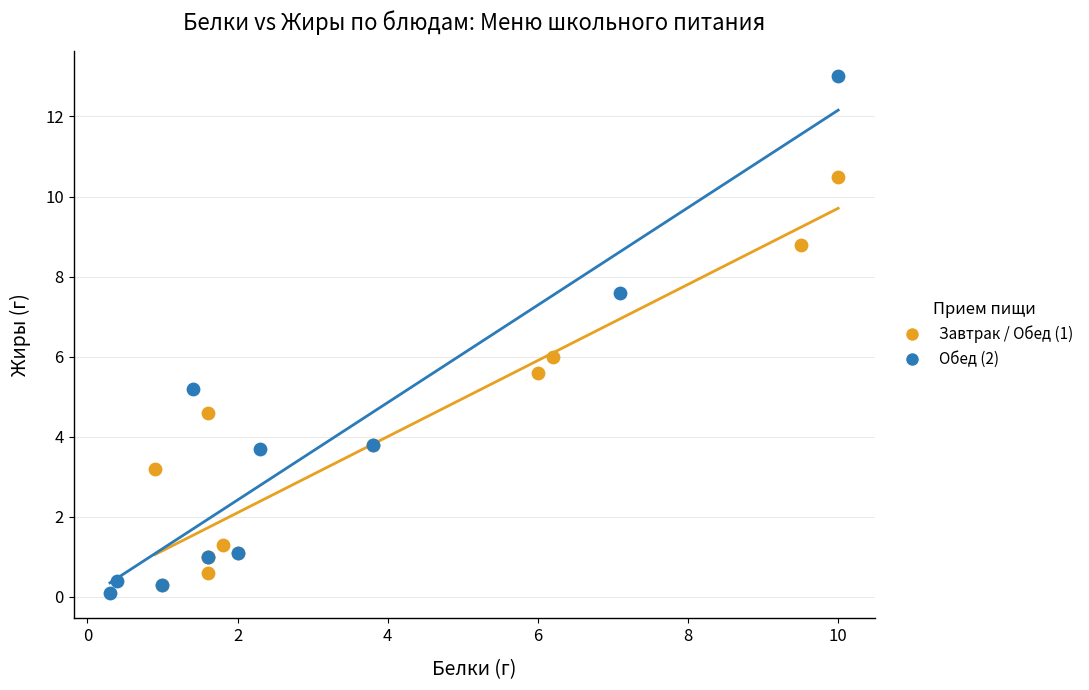

Which series reaches the maximum Y coordinate?

Обед (2)